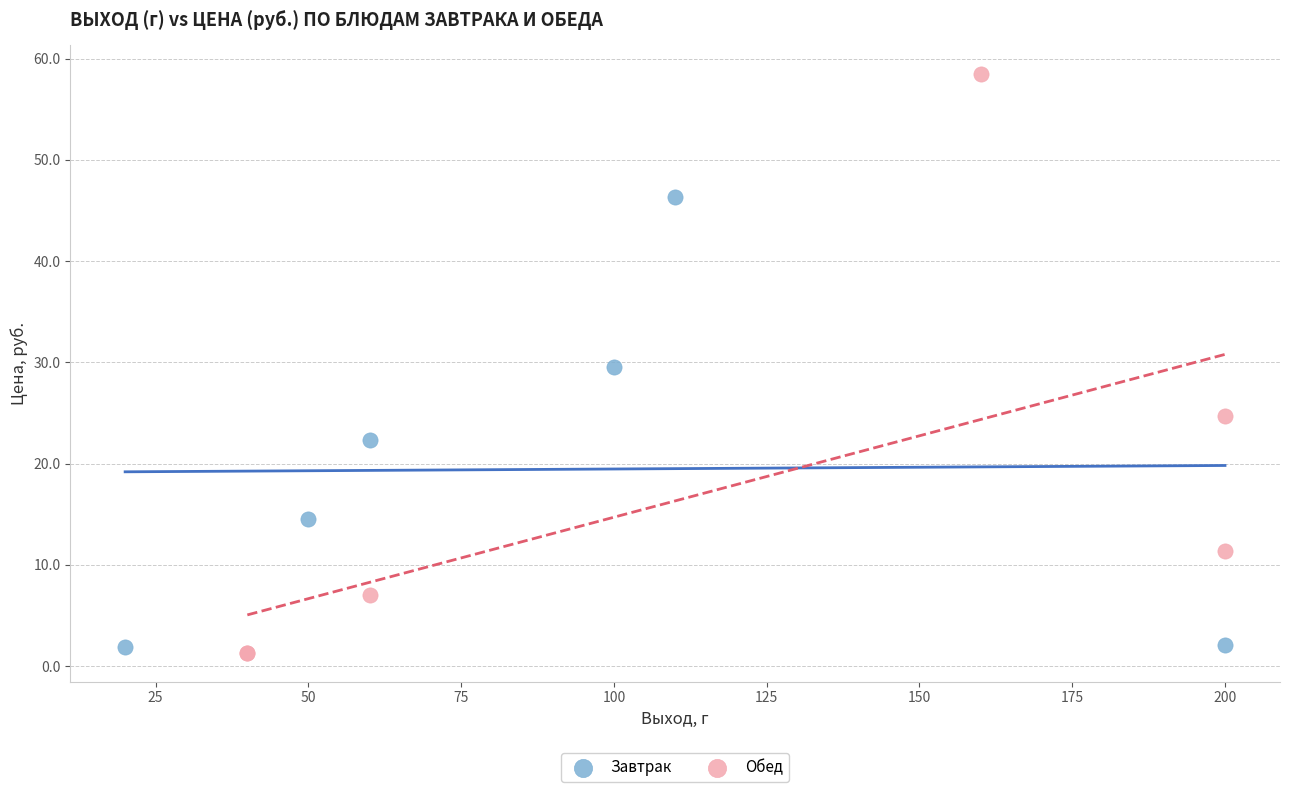

Which series contains the highest Y value?

Обед